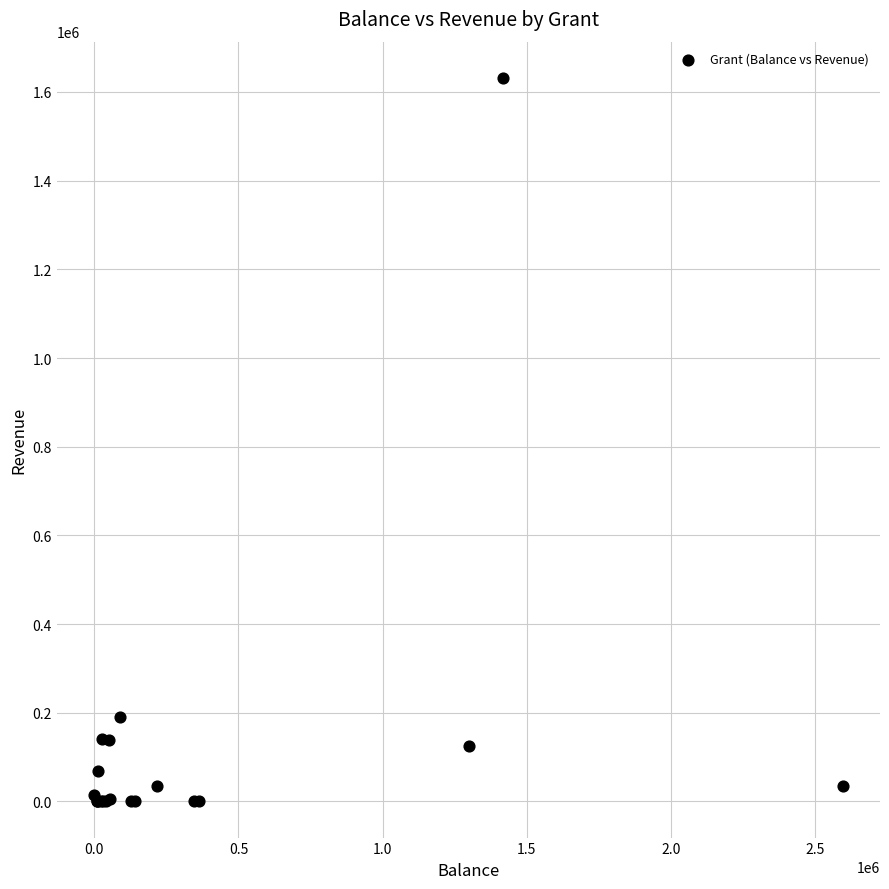

What Y value in the scatter plot is closest to 815958?

189915.5